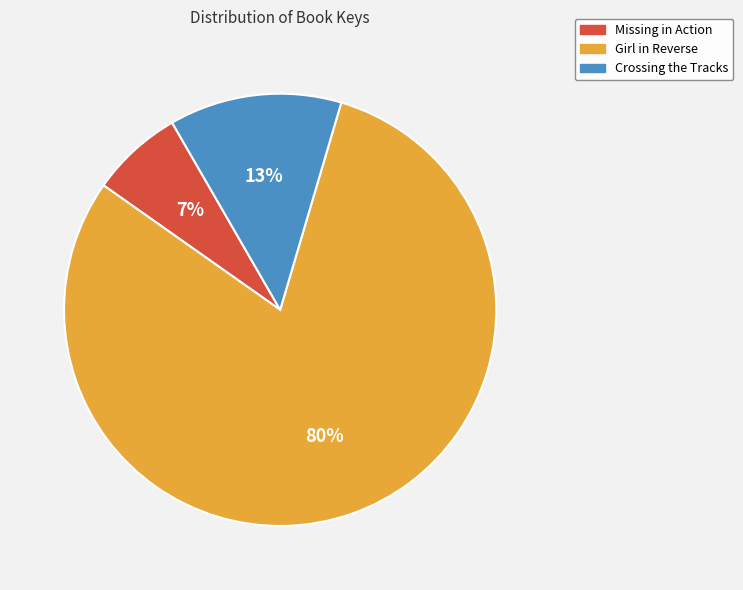

Is the sum of Missing in Action and Girl in Reverse greater than half?

Yes